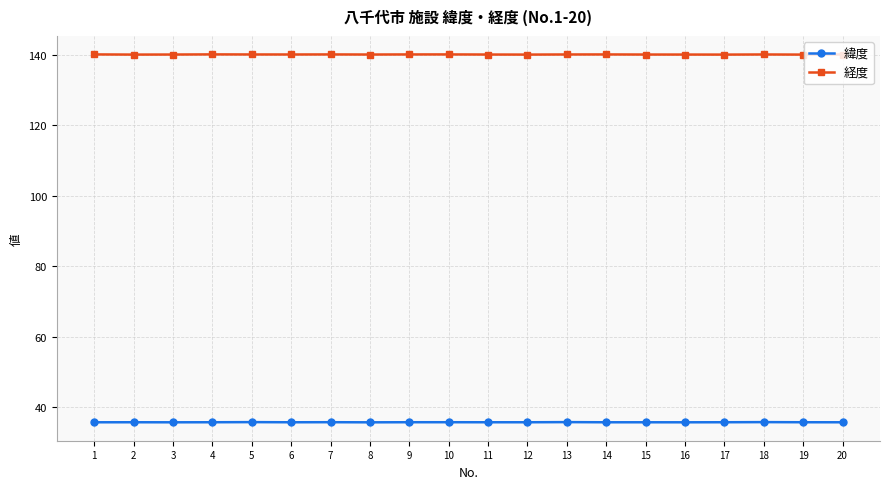

True or false: 緯度 and 経度 intersect in this chart.

False